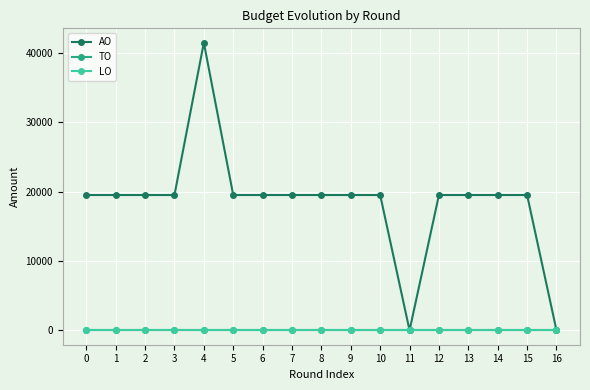

Rank the series at 8 from lowest to highest value.

TO, LO, AO